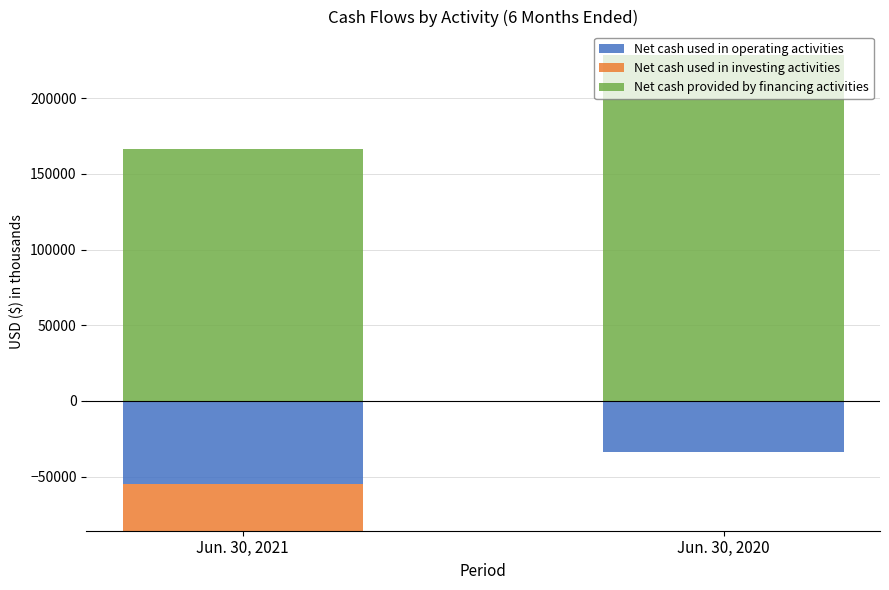

What is the difference between the highest and lowest values at Jun. 30, 2021?

166157